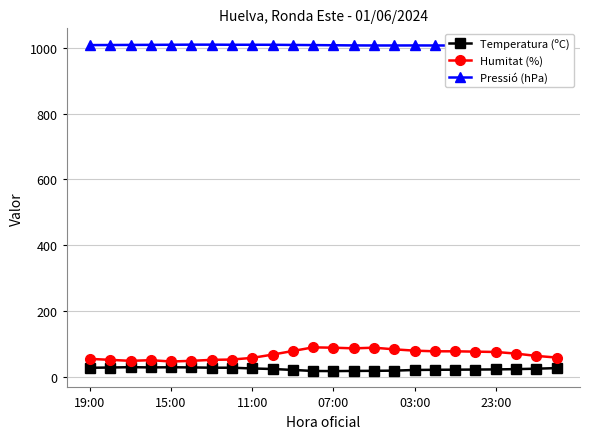

What is the maximum value for Pressió (hPa)?

1010.1